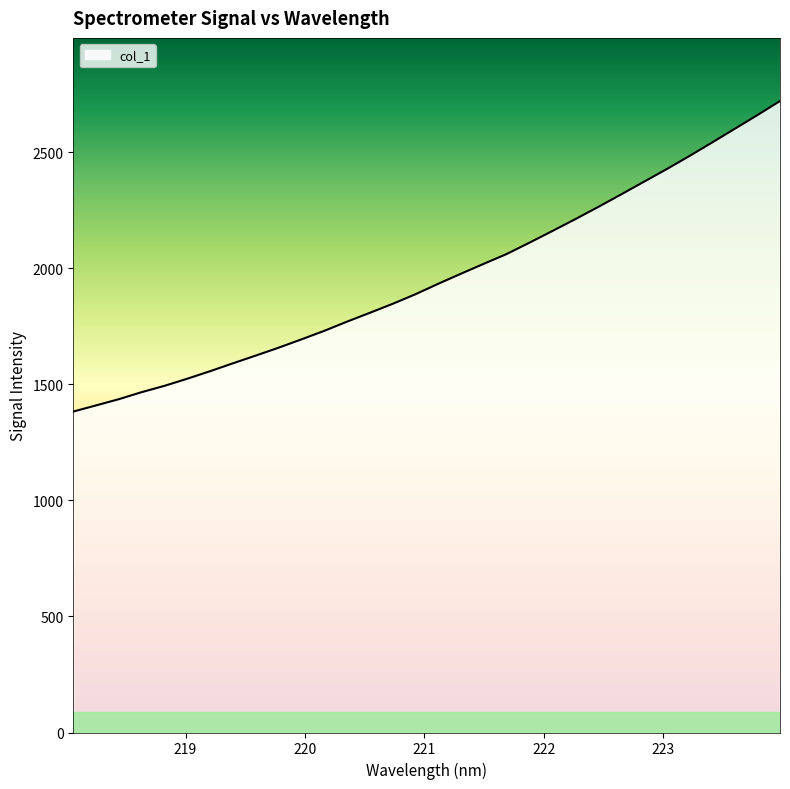

What is the difference between the maximum and minimum values?

1338.4